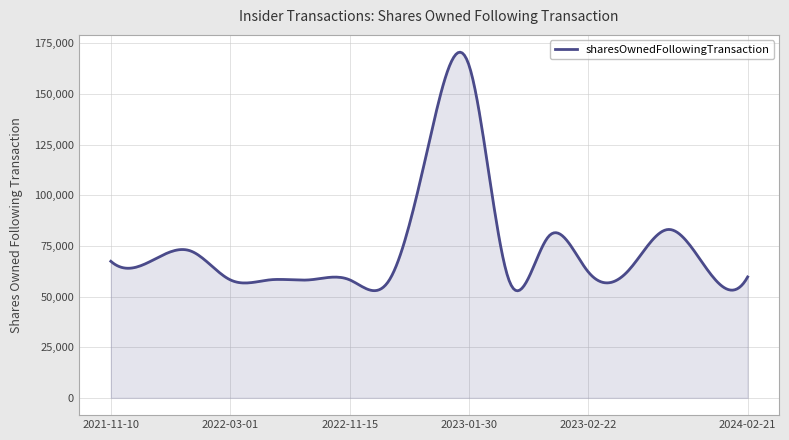

What is the minimum value shown in the chart?

52825.9